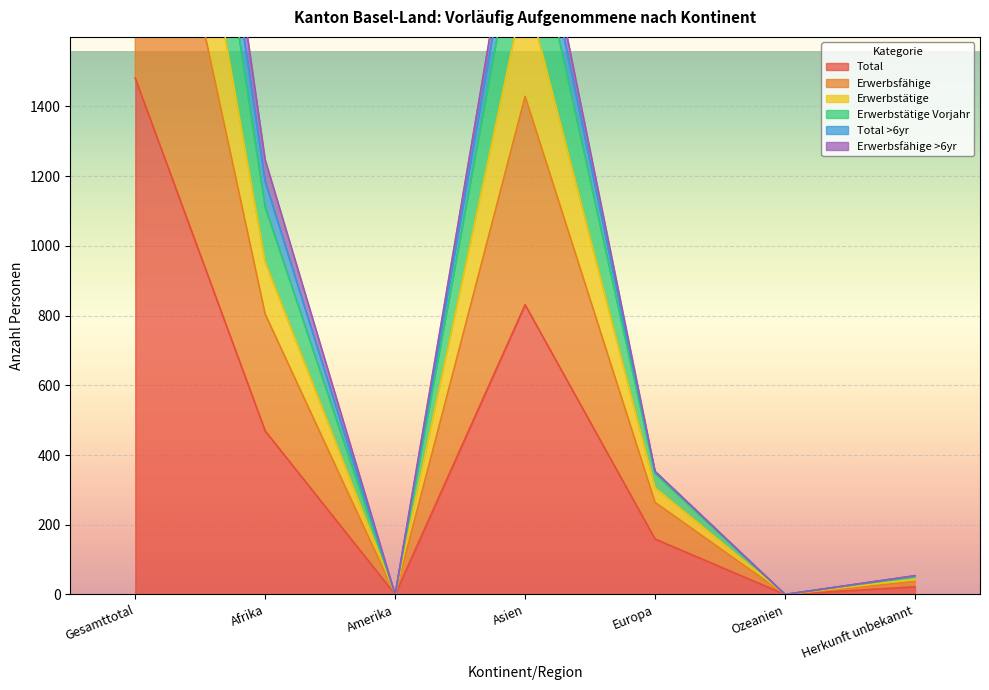

Where is Total nearest to the value 740?

Asien